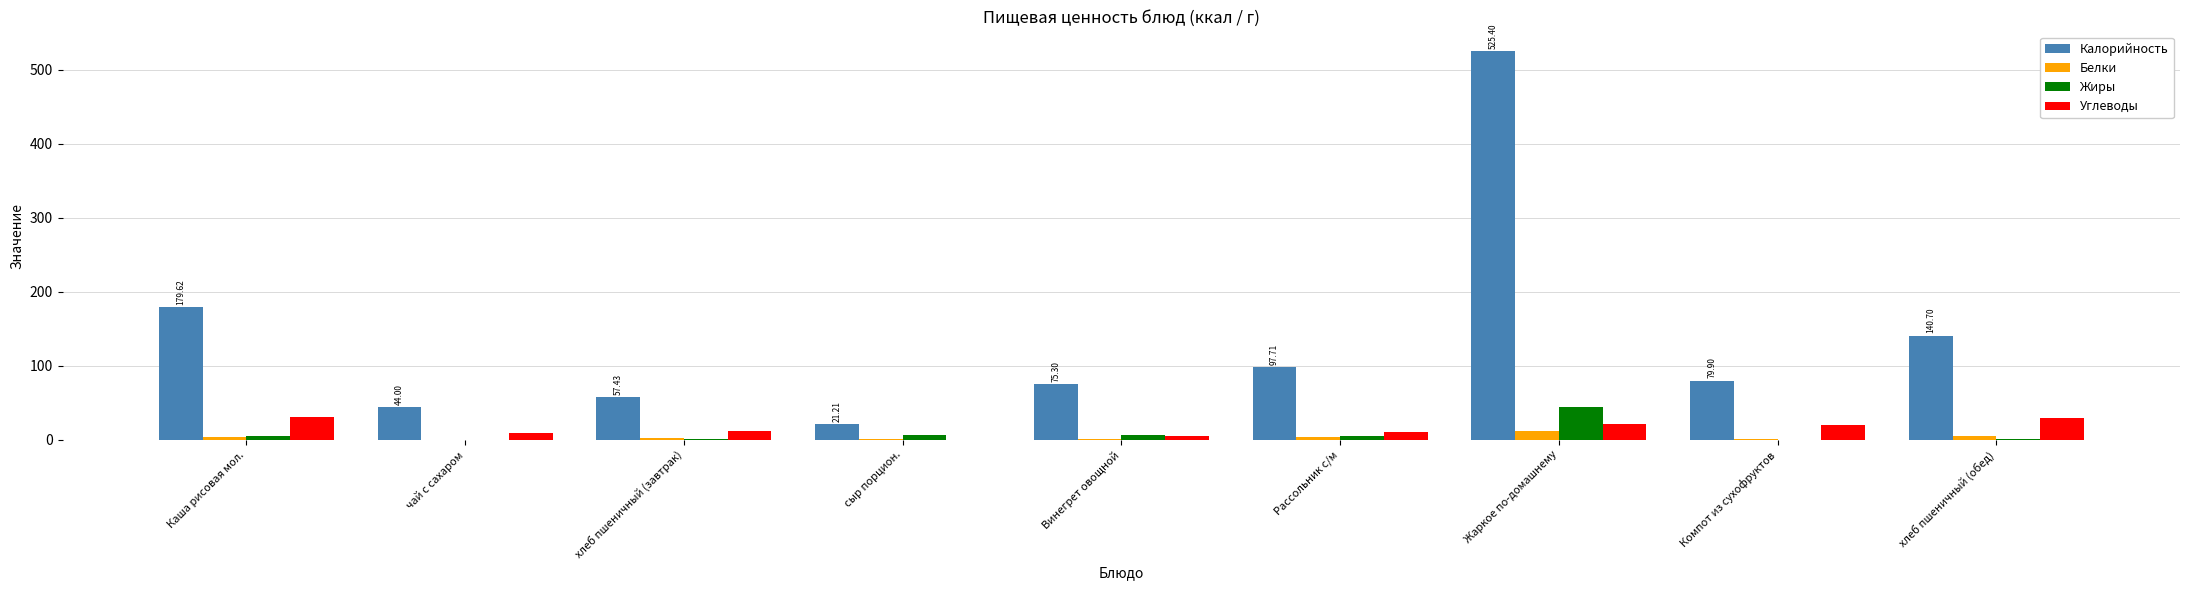

What is the greatest value displayed?

525.4